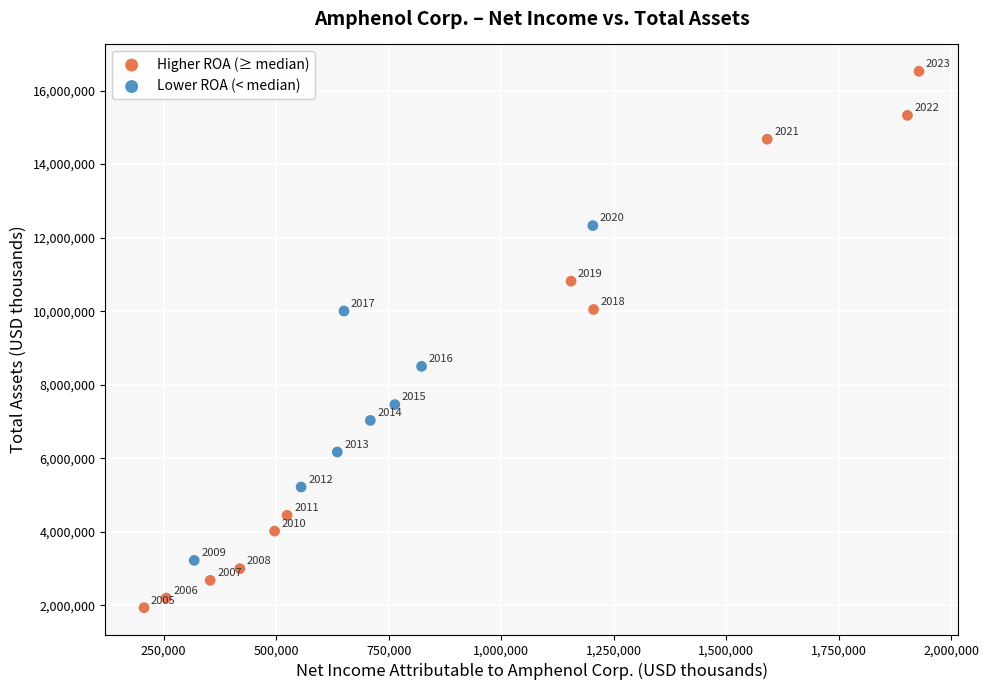

Which series reaches the minimum Y coordinate?

Higher ROA (≥ median)